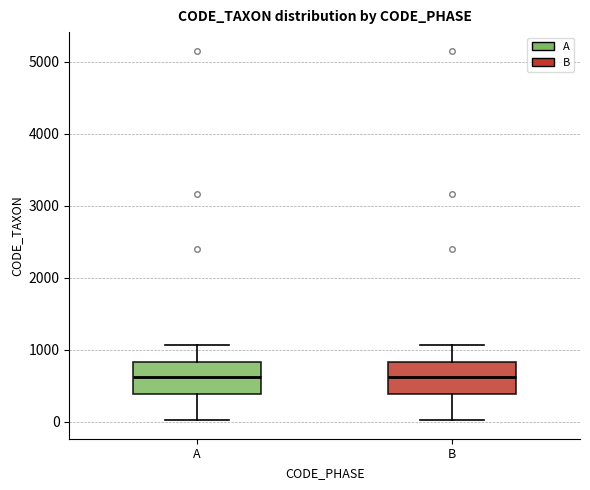

Reading left to right, read every box against the y-axis: the position of its median line, the range the box covers, and the ends of its whiskers. The values are not printed on the chart, so give them approximately, as read against the axis.

A: median 600, box 400 to 800, whiskers 0 to 1100
B: median 600, box 400 to 800, whiskers 0 to 1100